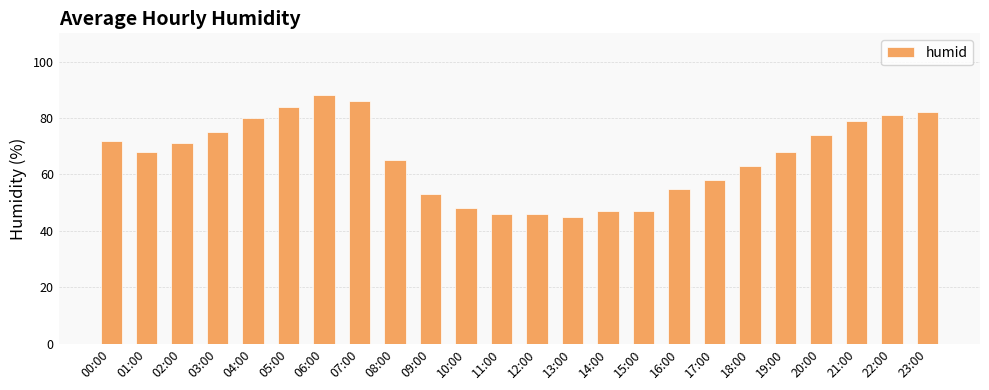

What is the sum of all values?

1581